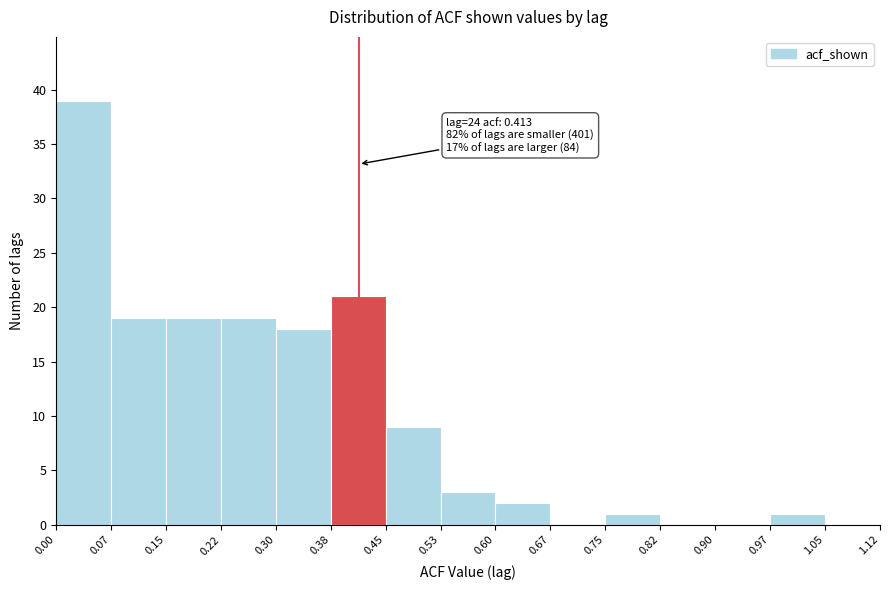

Over which range of the x-axis is the bar tallest?

0.00 to 0.07